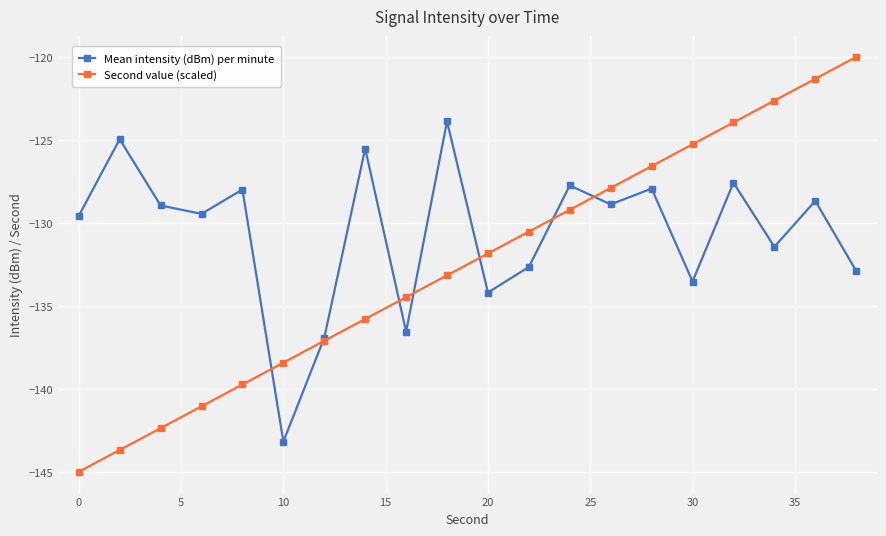

List the series in order of their peak value, lowest first.

Mean intensity (dBm) per minute, Second value (scaled)